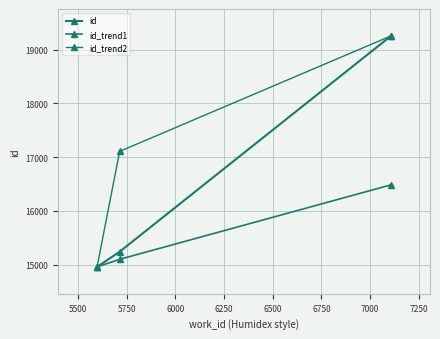

Which series has the largest range (max minus min)?

id